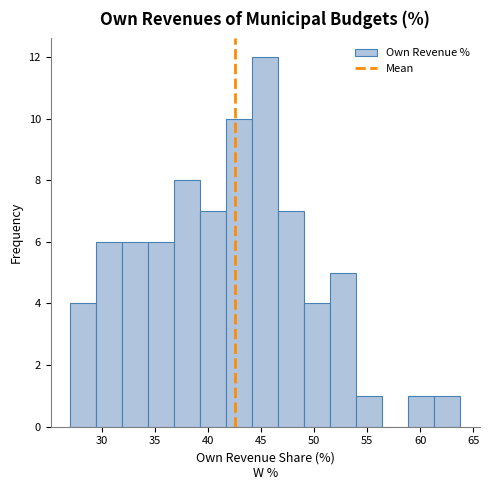

What is the height of the bar covering 29.5 to 32.0 on the x-axis? Neither the bar edges nor the heights are printed on the chart, so give them approximately, as read against the axes.

6